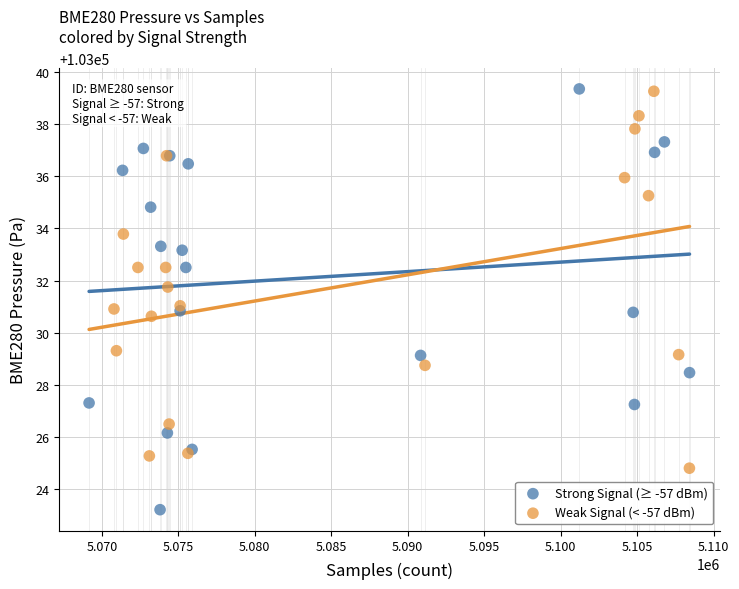

Which series contains the lowest Y value?

Strong Signal (≥ -57 dBm)